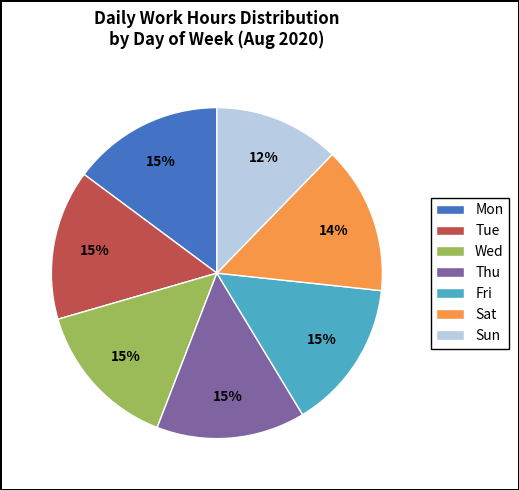

Combined, do Sun and Mon account for over 50%?

No